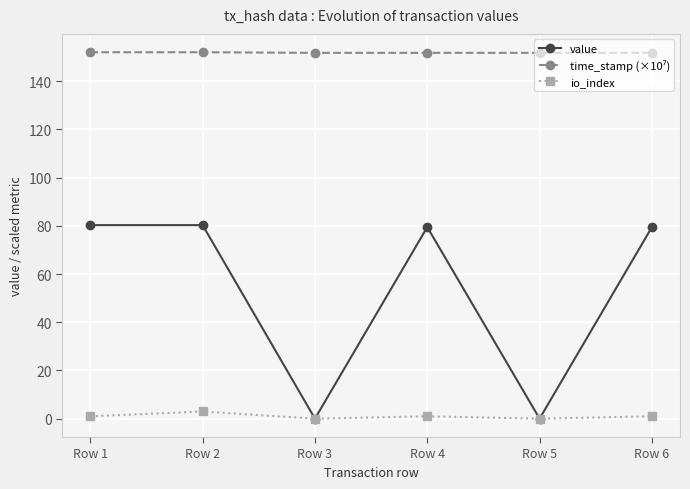

At how many categories does at least one series exceed 28?

6